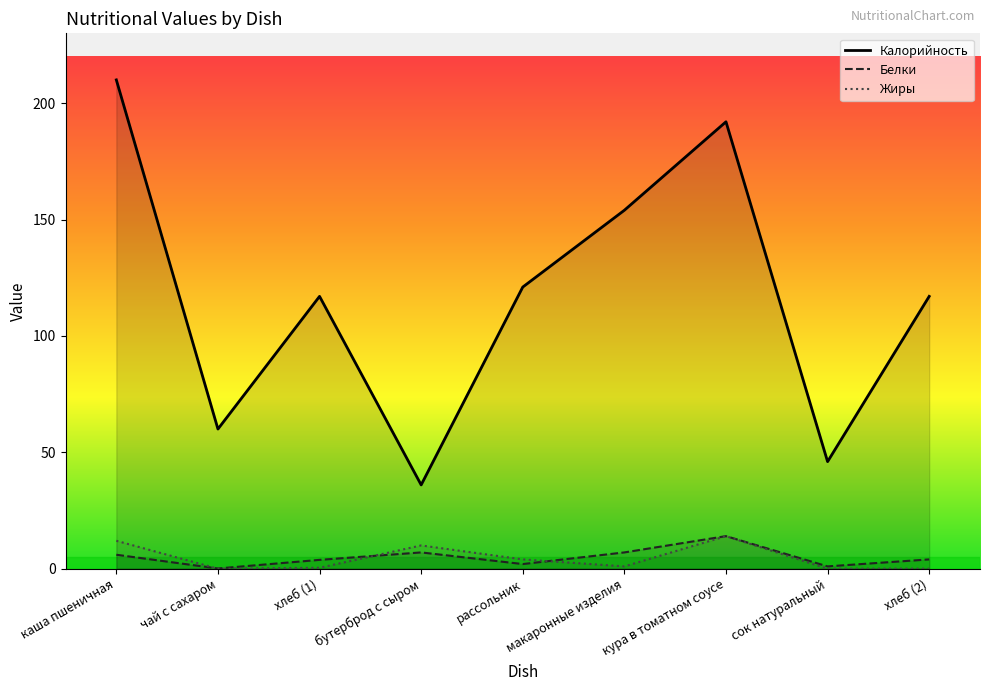

True or false: Жиры has a value of 20.1 at кура в томатном соусе.

False